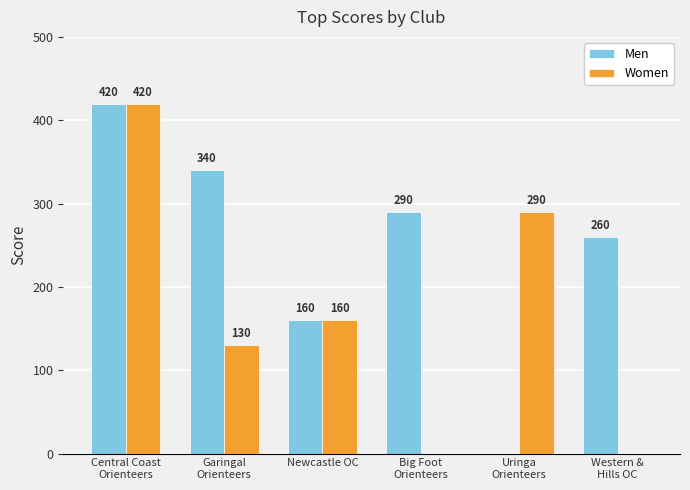

Where is Women nearest to the value 210?

Newcastle OC